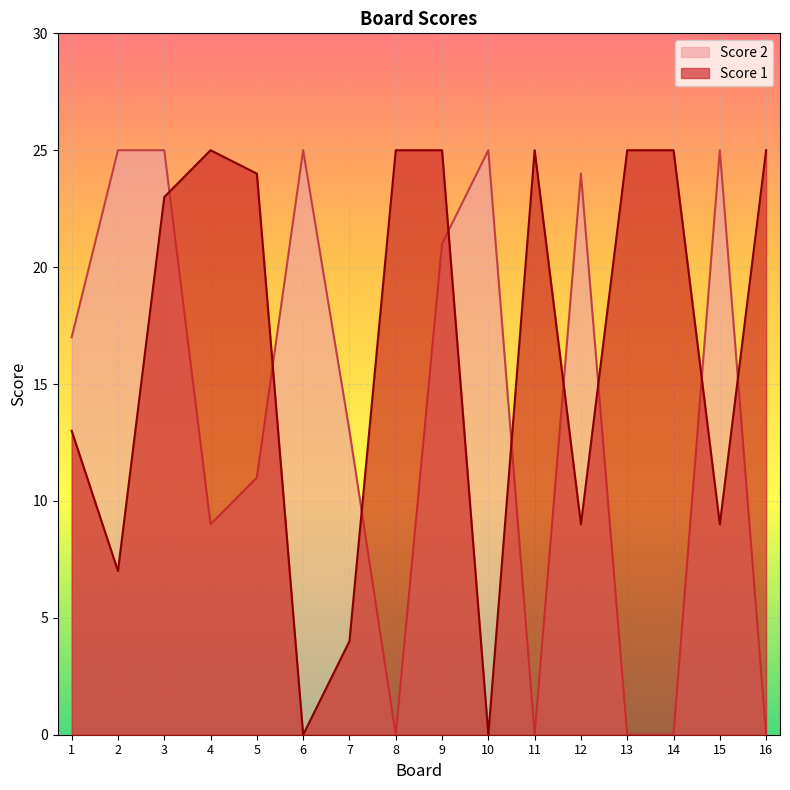

True or false: Score 1 and Score 2 cross at least once.

True